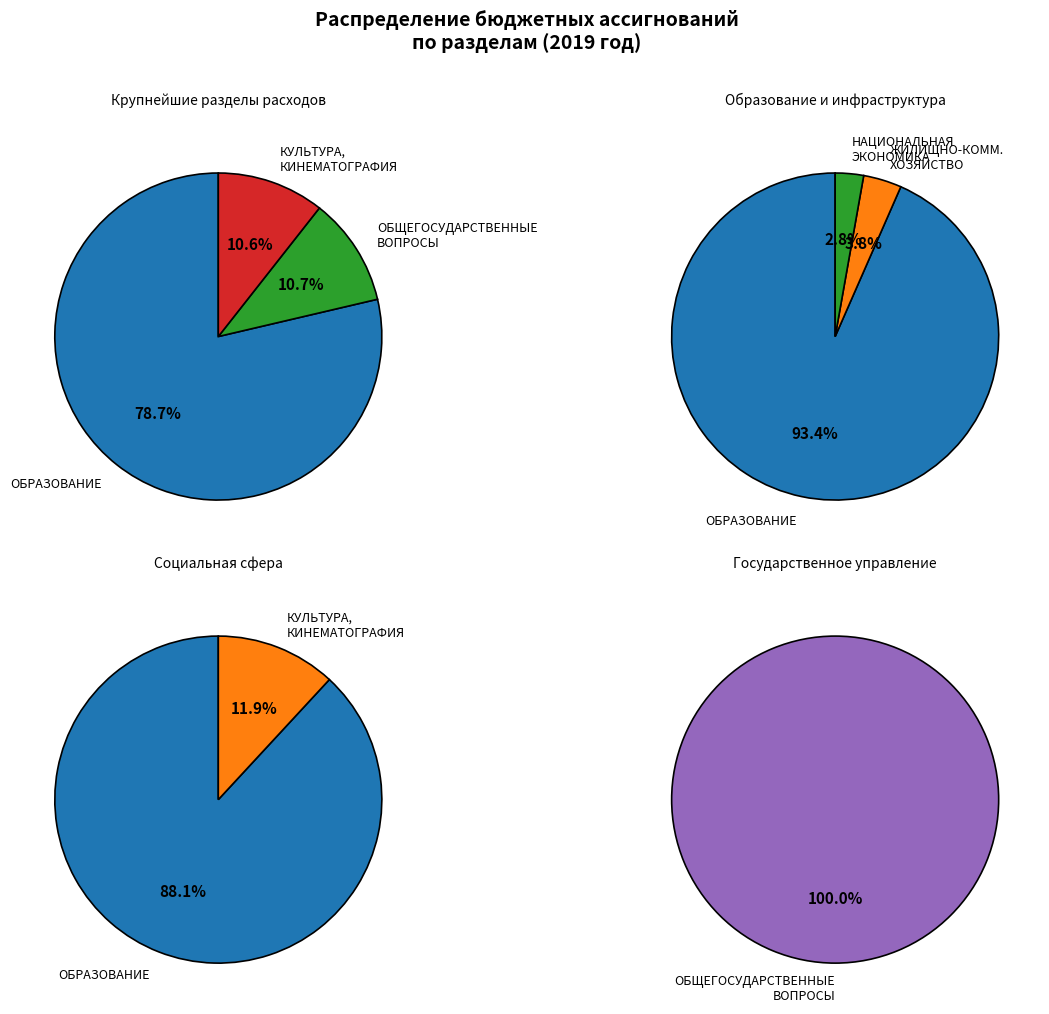

What is the smallest slice in the pie chart?

НАЦИОНАЛЬНАЯ ЭКОНОМИКА